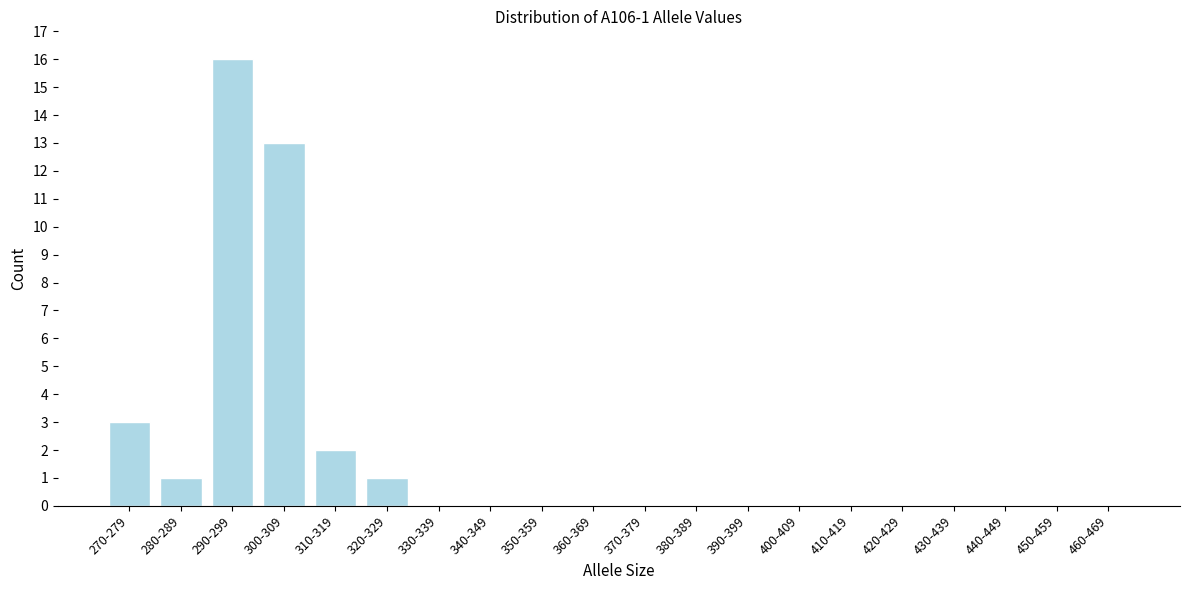

Reading left to right, transcribe all the data shown in this chart.

270-279=3	280-289=1	290-299=16	300-309=13	310-319=2	320-329=1	330-339=0	340-349=0	350-359=0	360-369=0	370-379=0	380-389=0	390-399=0	400-409=0	410-419=0	420-429=0	430-439=0	440-449=0	450-459=0	460-469=0